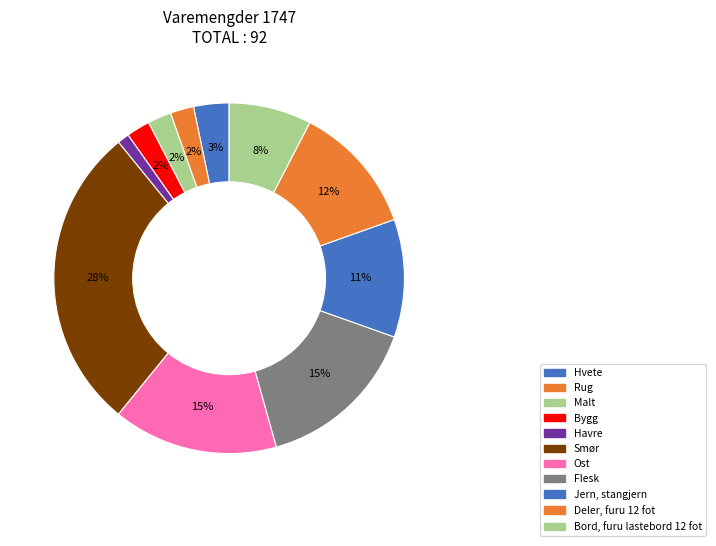

What is the ratio of the value at Havre to the value at Deler, furu 12 fot?

0.1